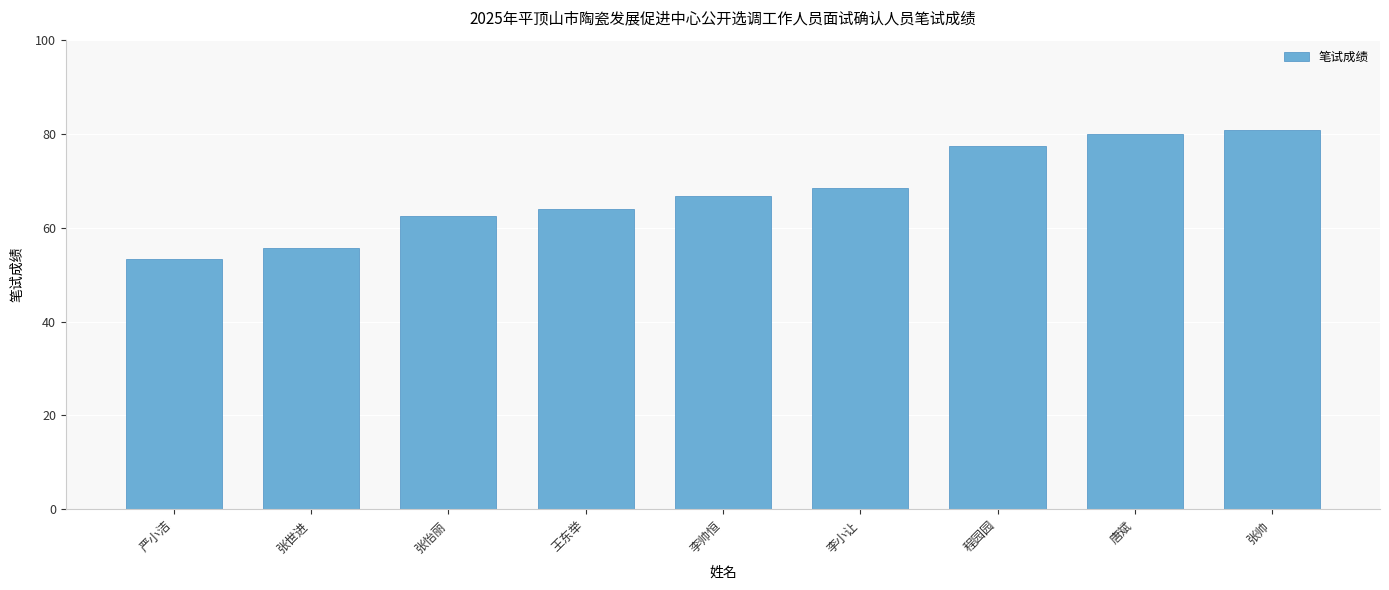

What is the value of the 5th bar from the left?

66.7